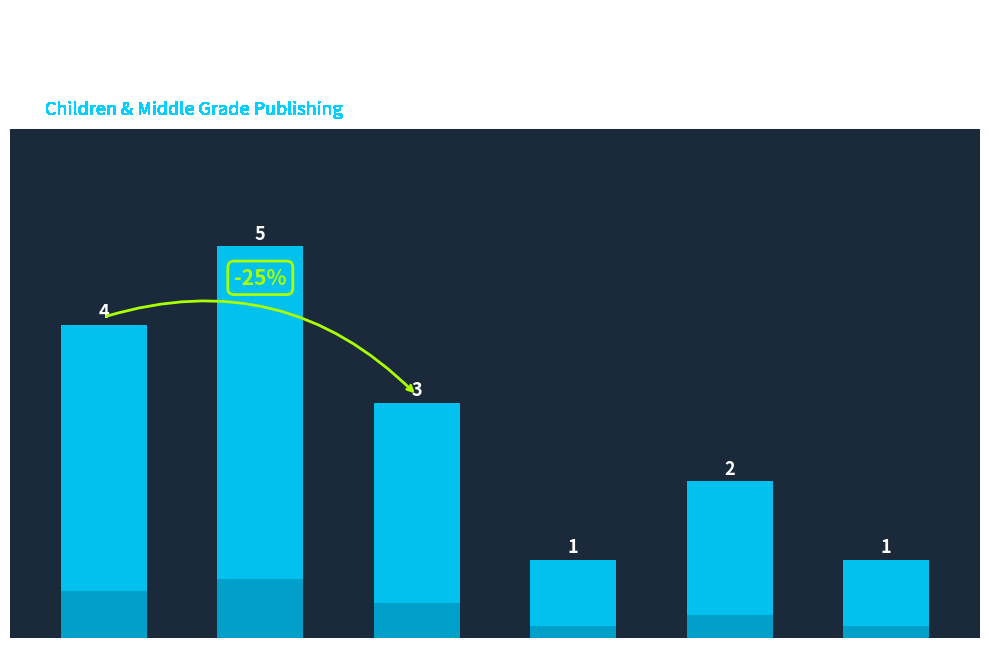

The value at Trade Paperback is 1. True or false?

False